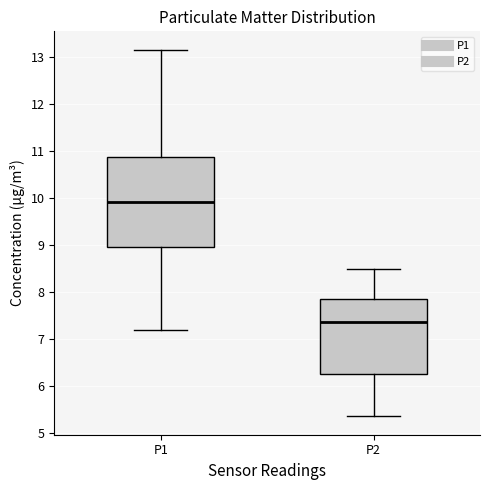

Which box has the lowest median line?

P2